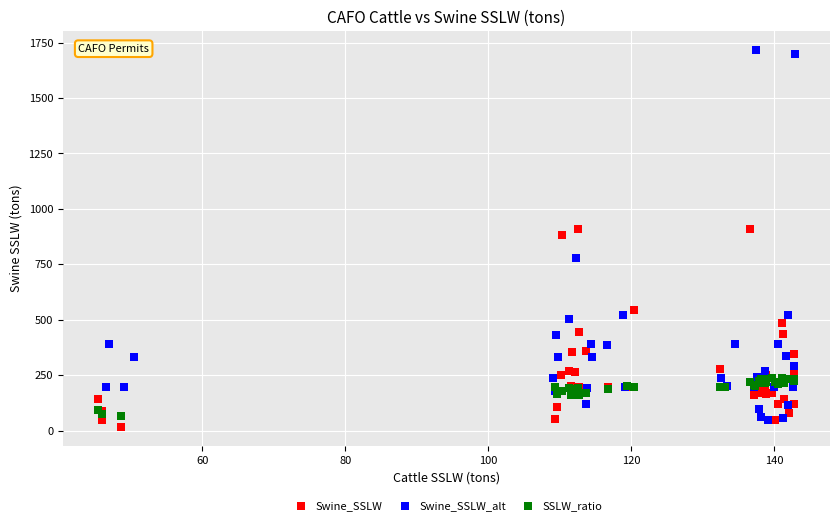

Which series reaches the maximum Y coordinate?

Swine_SSLW_alt